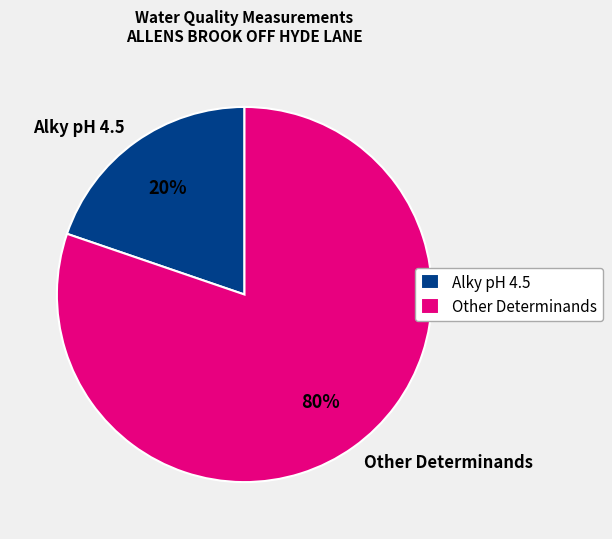

Which has a higher value, Other Determinands or Alky pH 4.5?

Other Determinands